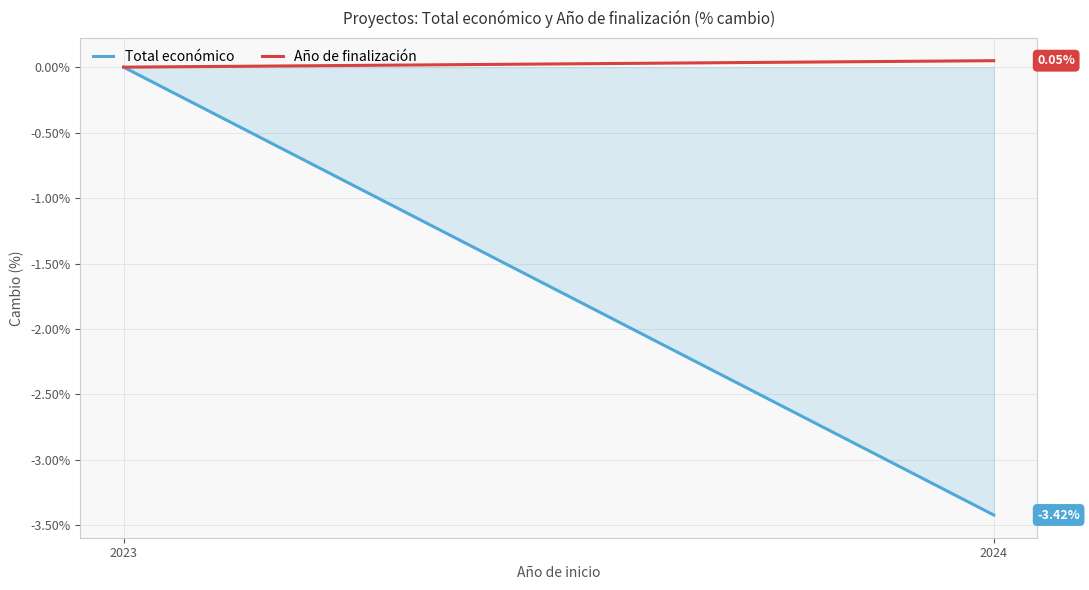

Reading right to left, list all the values displayed in this chart.

Total económico: 2024=-3.4	2023=0.0
Año de finalización: 2024=0.0	2023=0.0